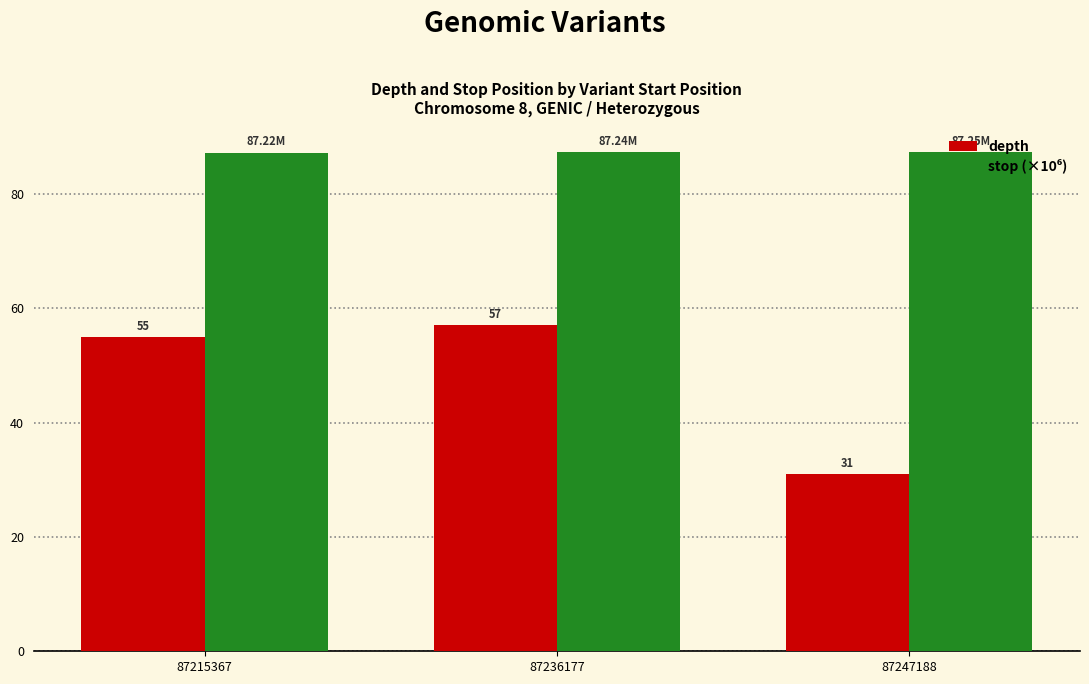

How many bars are there in each group?

2